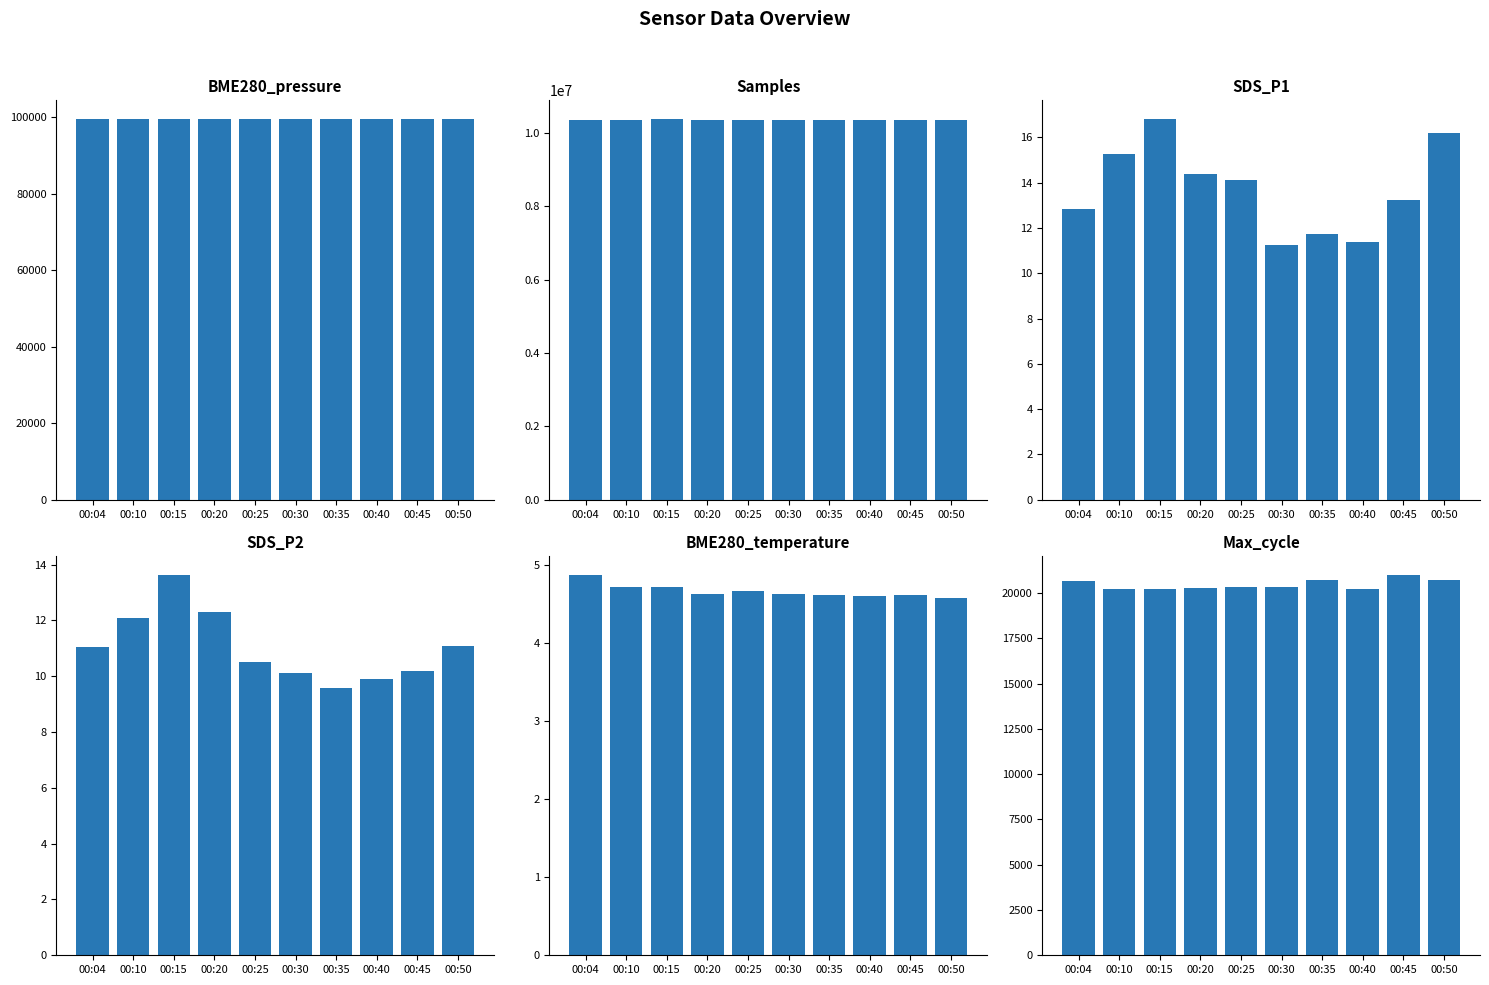

Which category has the highest value in the Max_cycle series?

00:45